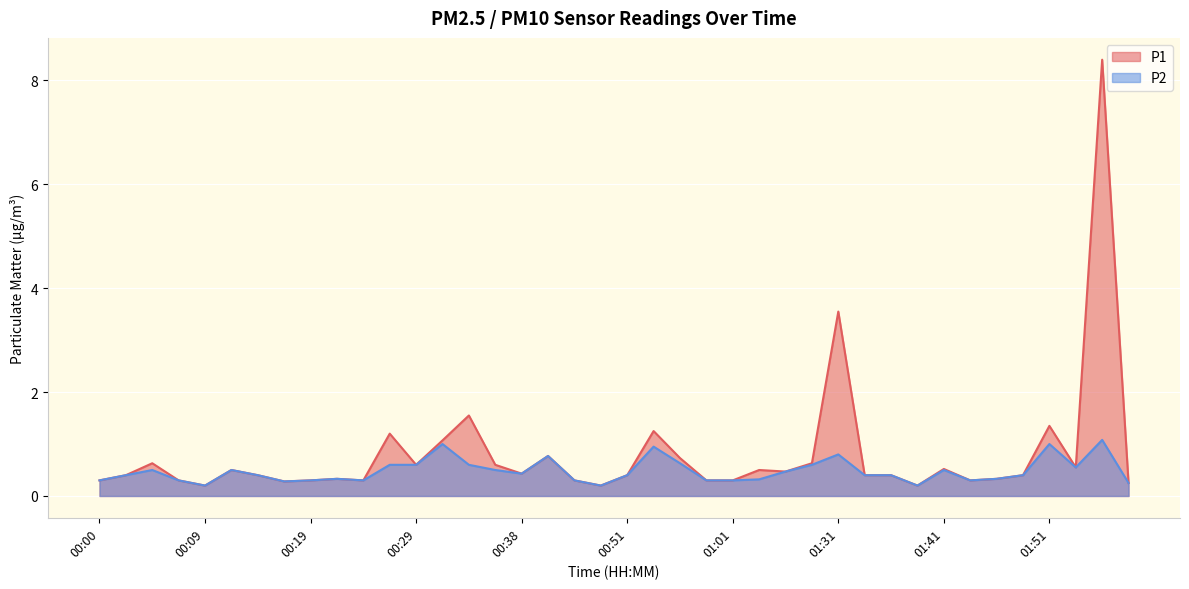

Which series changed the most between 00:31 and 01:56?

P1